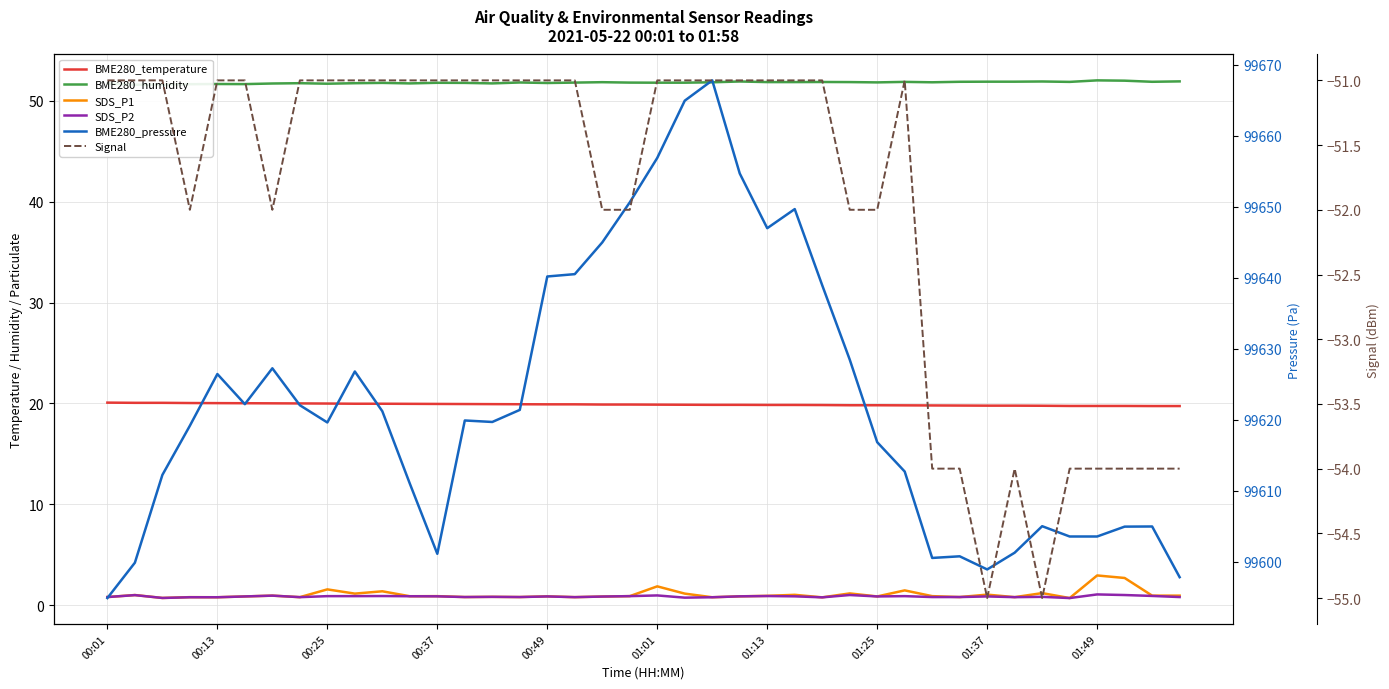

In BME280_pressure, how many points are lower than both neighbors (excluding endpoints)?

7